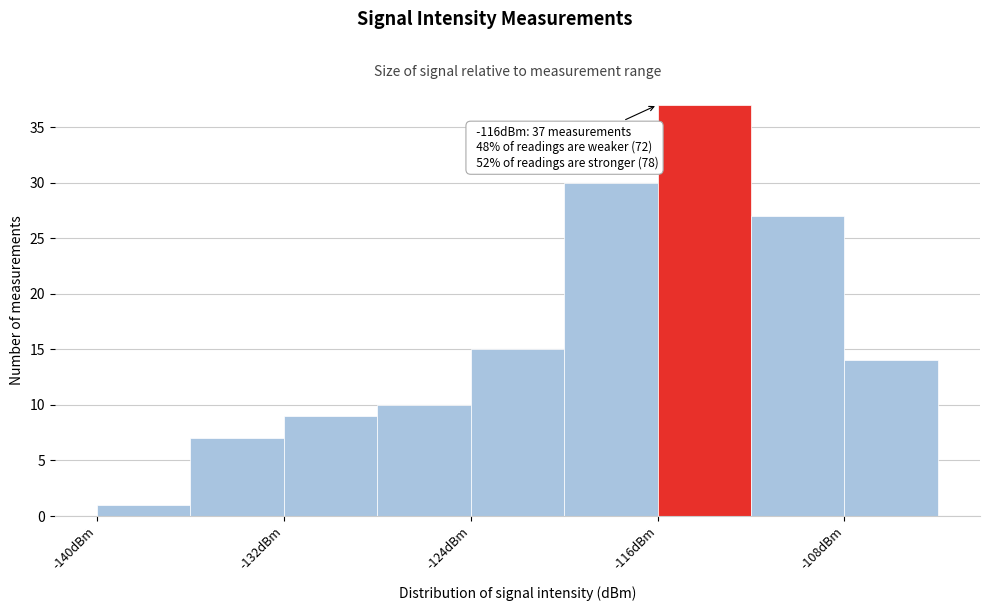

Which range on the x-axis has the tallest bar?

-116 to -112